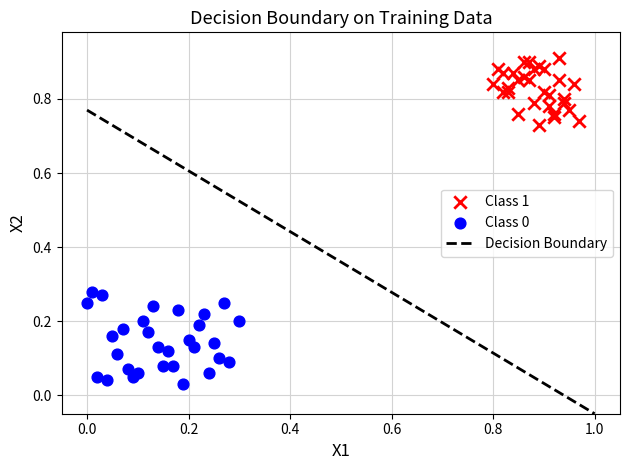

Which series reaches the maximum Y coordinate?

Class 1